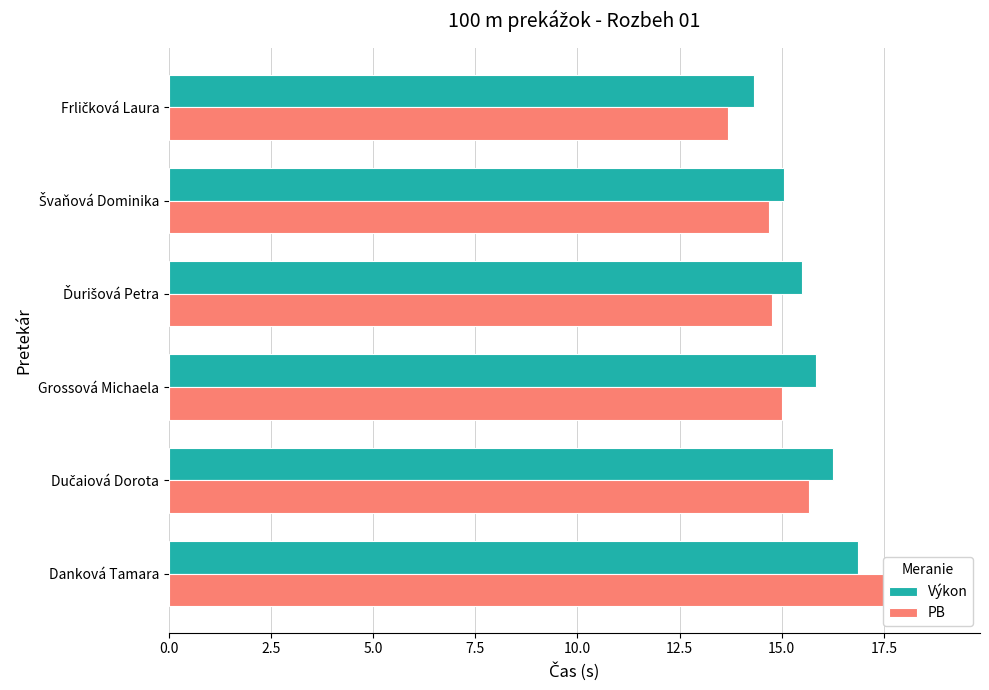

List the series in order of their overall mean, highest first.

Výkon, PB